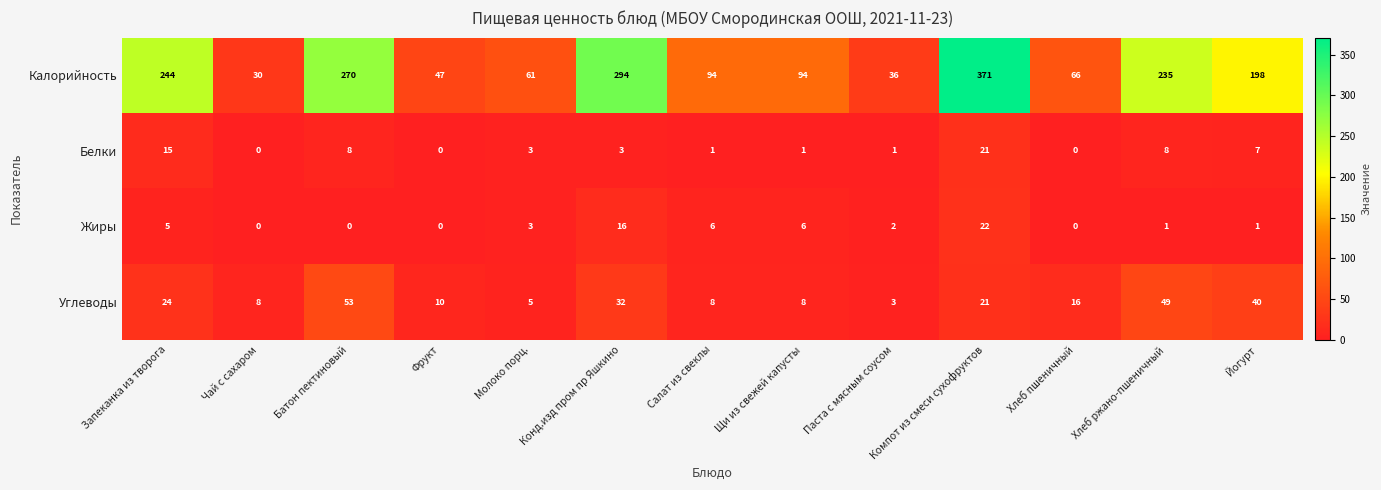

What is the greatest value displayed?

371